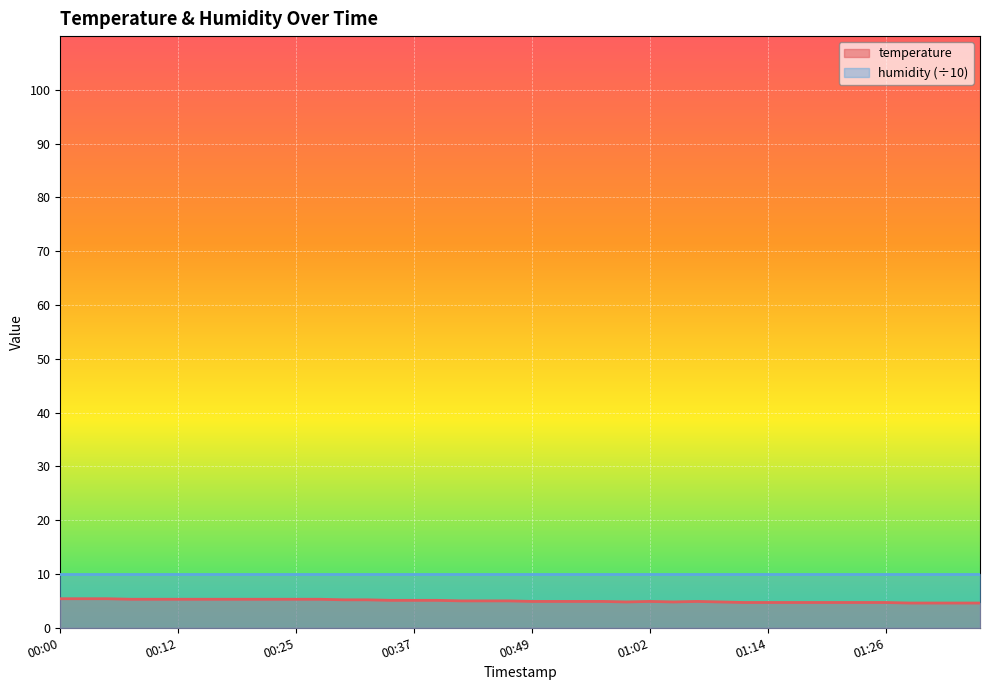

True or false: there are more than 1 points higher than both neighbors.

True